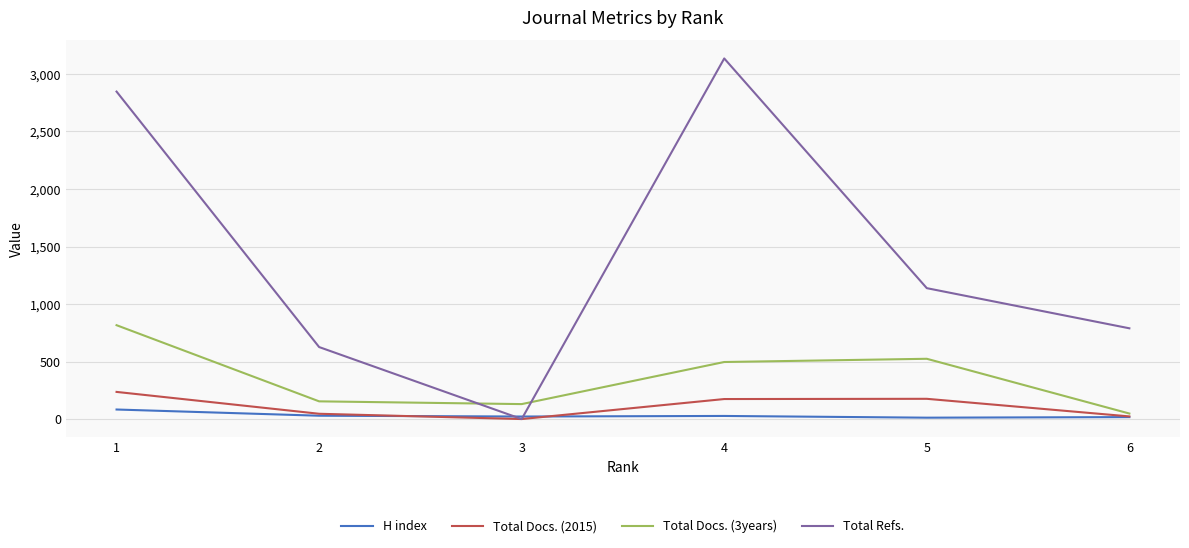

Is it true that Total Refs. equals 646 at 5?

False